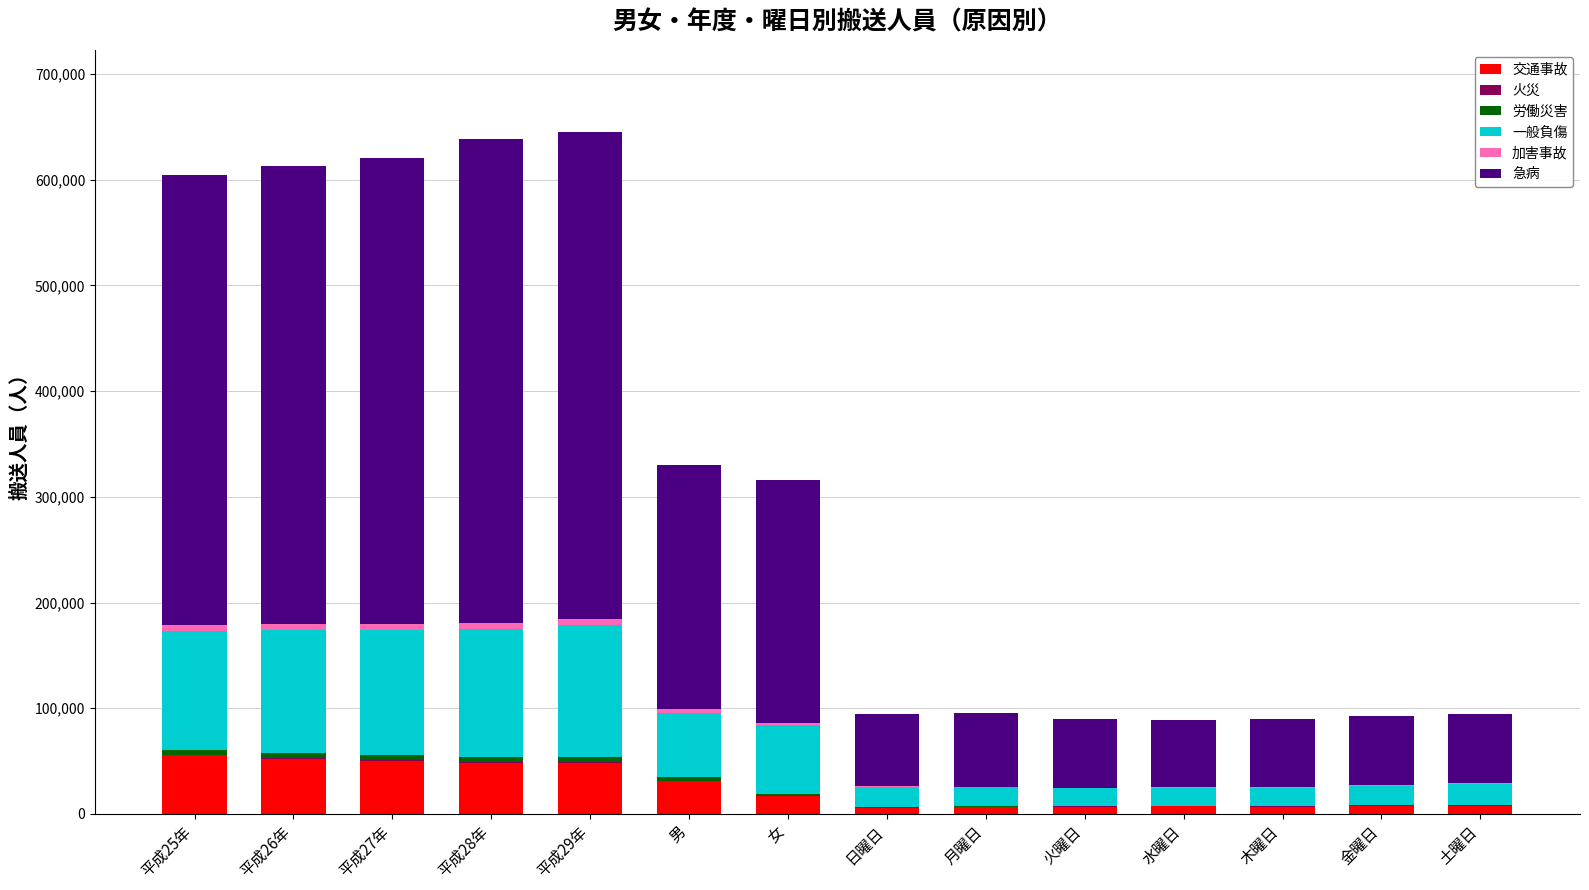

The value of 交通事故 at 平成25年 is 92043. True or false?

False